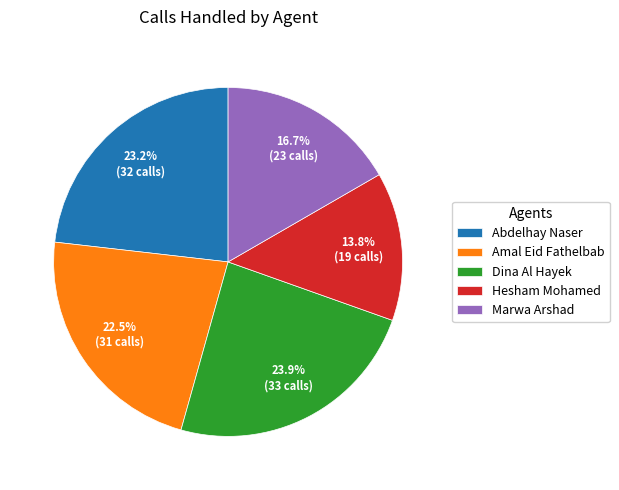

What percentage is the Hesham Mohamed slice, to the nearest percent?

14%